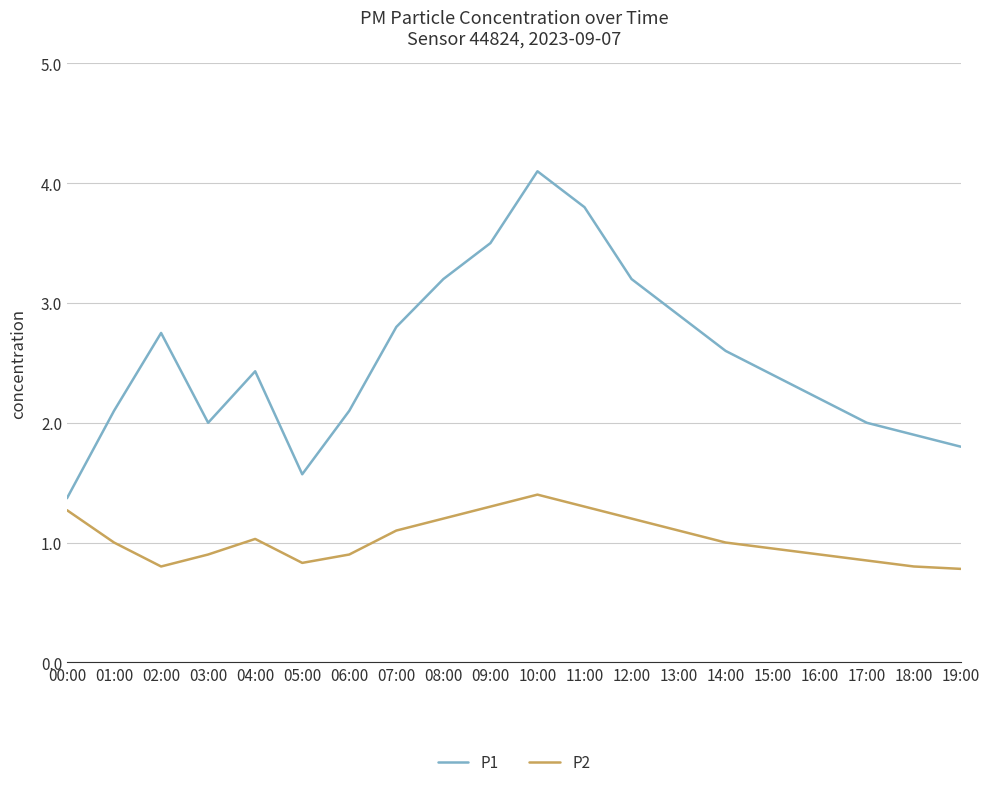

At 09:00, list the series in order from largest to smallest.

P1, P2